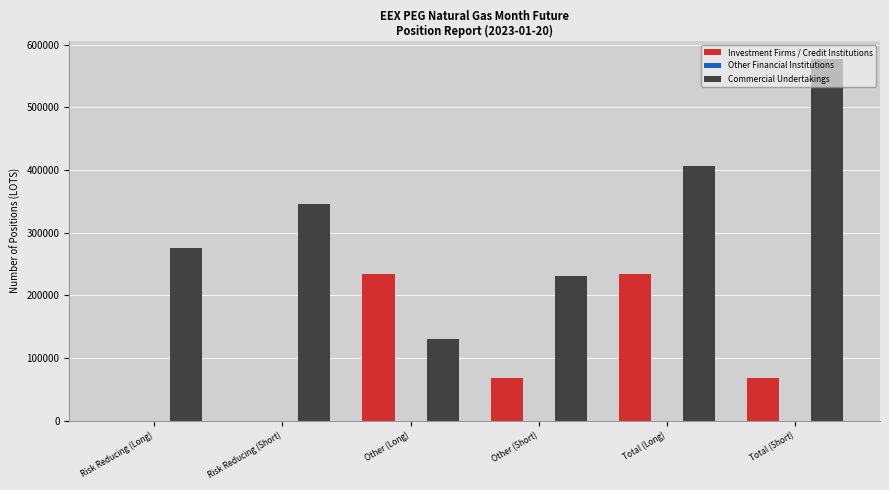

What is the maximum value for Commercial Undertakings?

577291